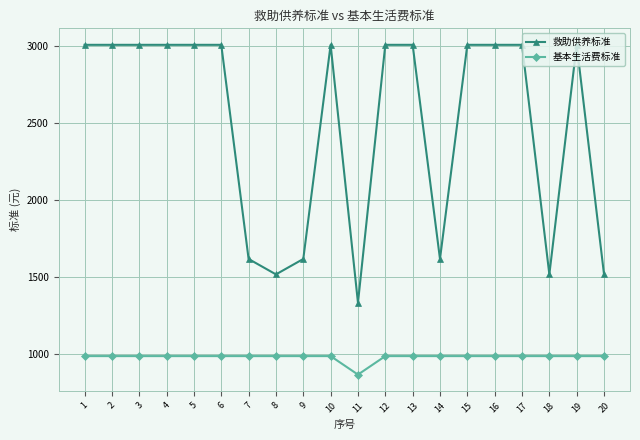

Which series has the largest range (max minus min)?

救助供养标准